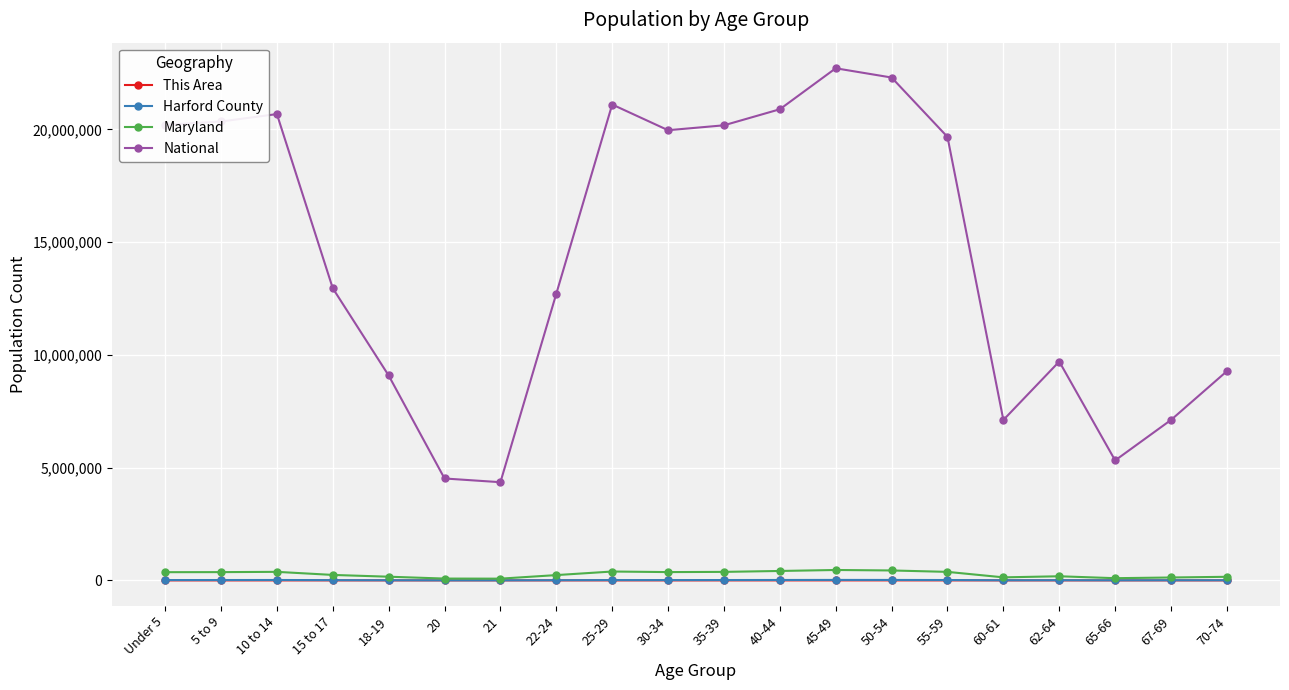

What position from the right is 25-29?

12